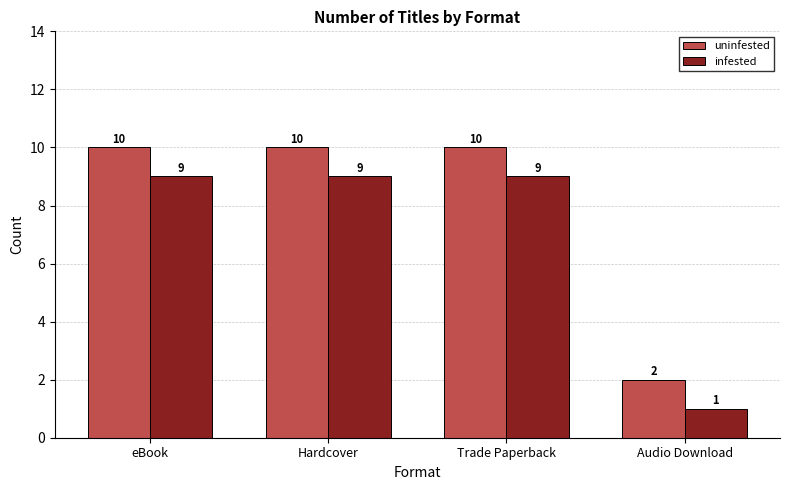

What are all the series names shown in the legend?

uninfested, infested